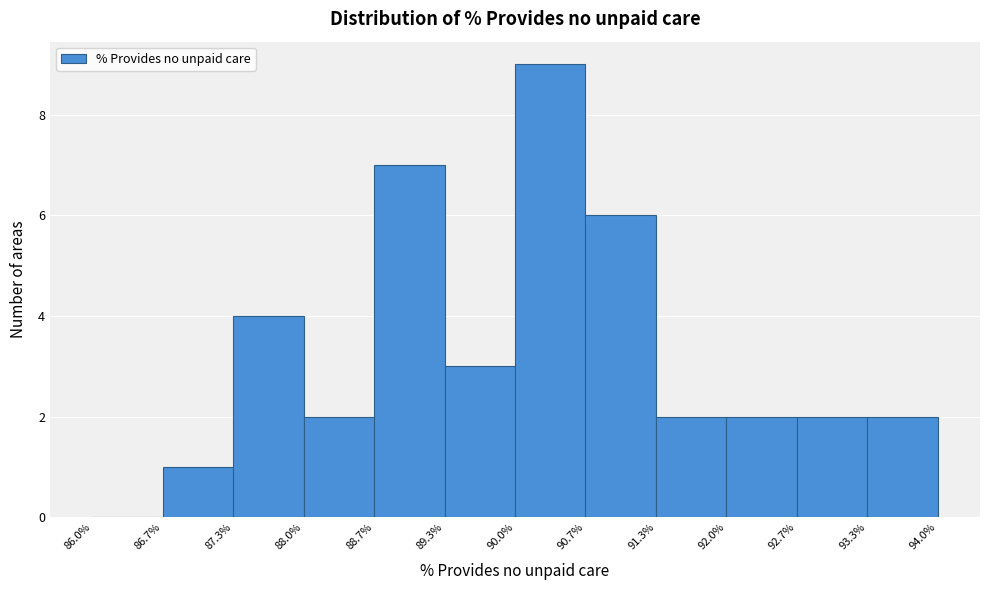

Reading left to right, transcribe this chart: for each bar, give the range it covers on the x-axis and its height. The values are not printed on the chart, so give them approximately, as read against the axis.

86.0% to 86.7%: 0
86.7% to 87.3%: 1
87.3% to 88.0%: 4
88.0% to 88.7%: 2
88.7% to 89.3%: 7
89.3% to 90.0%: 3
90.0% to 90.7%: 9
90.7% to 91.3%: 6
91.3% to 92.0%: 2
92.0% to 92.7%: 2
92.7% to 93.3%: 2
93.3% to 94.0%: 2